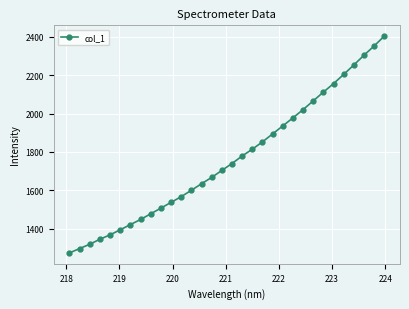

What is the value of the 28th point from the left?

2203.7